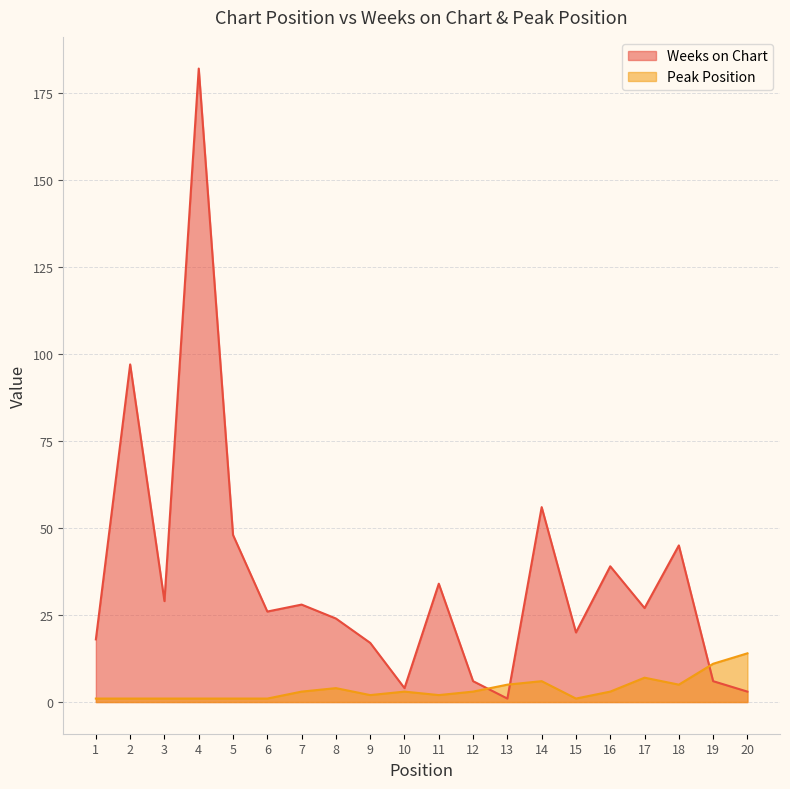

Which category has the lowest value in the Weeks on Chart series?

13